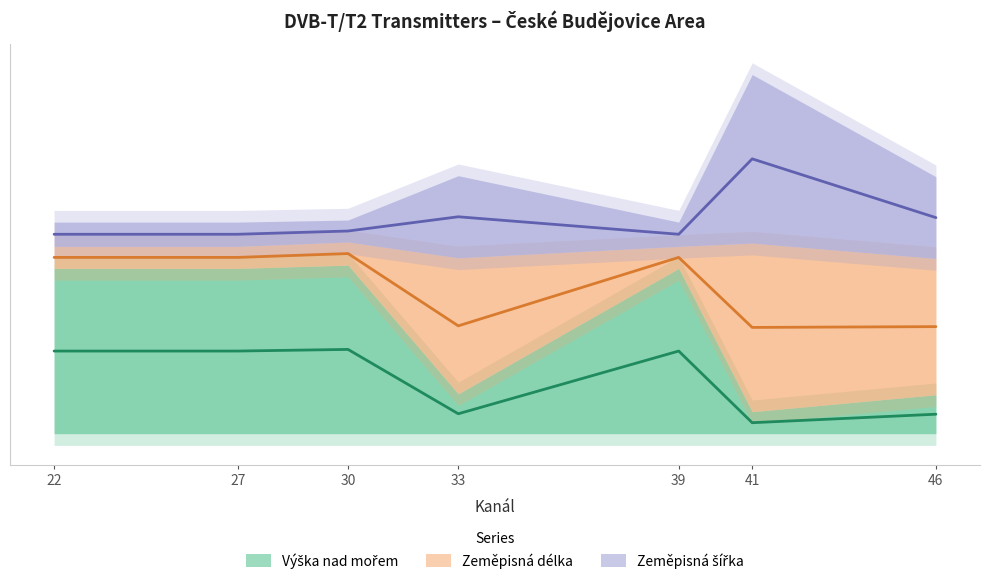

True or false: Zeměpisná délka and Výška nad mořem cross at least once.

False